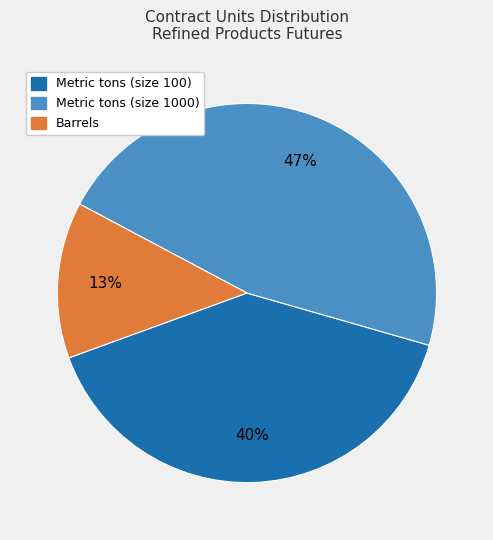

Is there any slice that represents more than half of the pie?

No